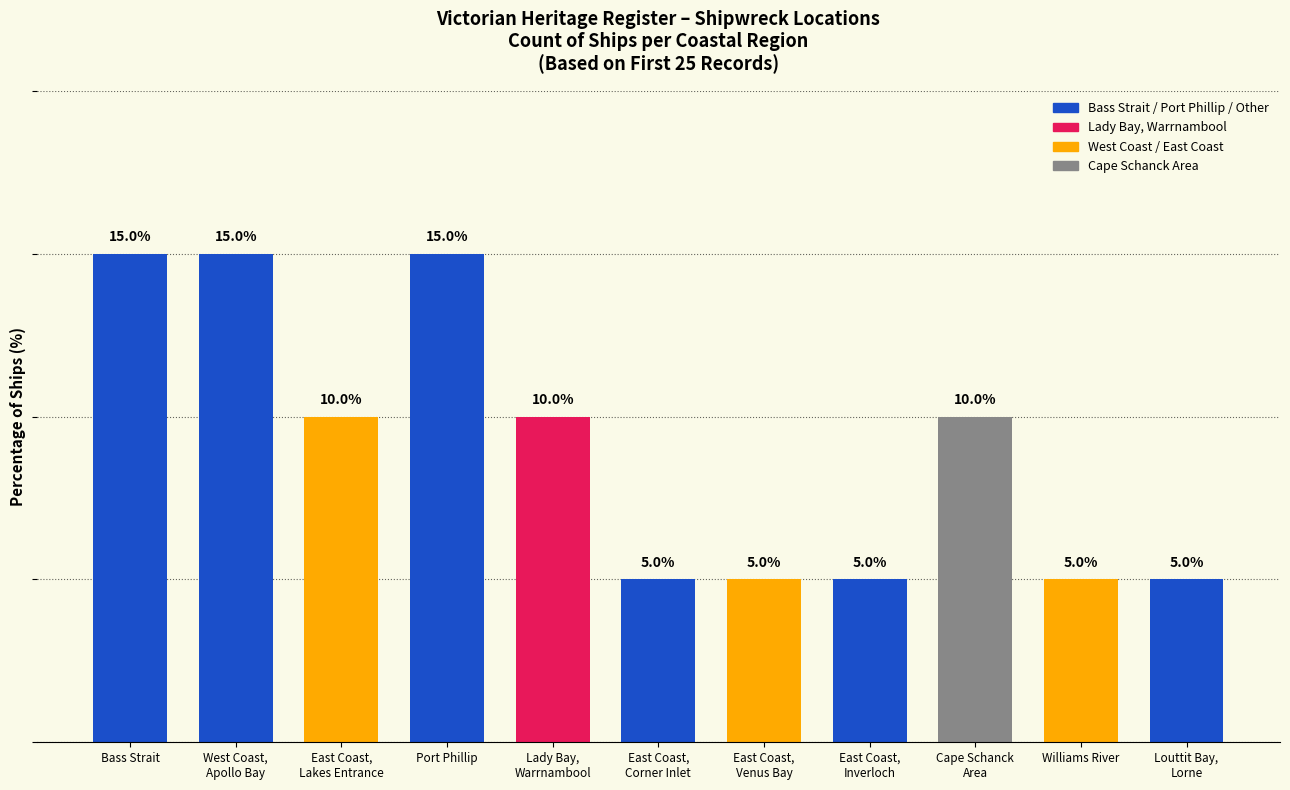

Does the chart contain stacked bars?

No